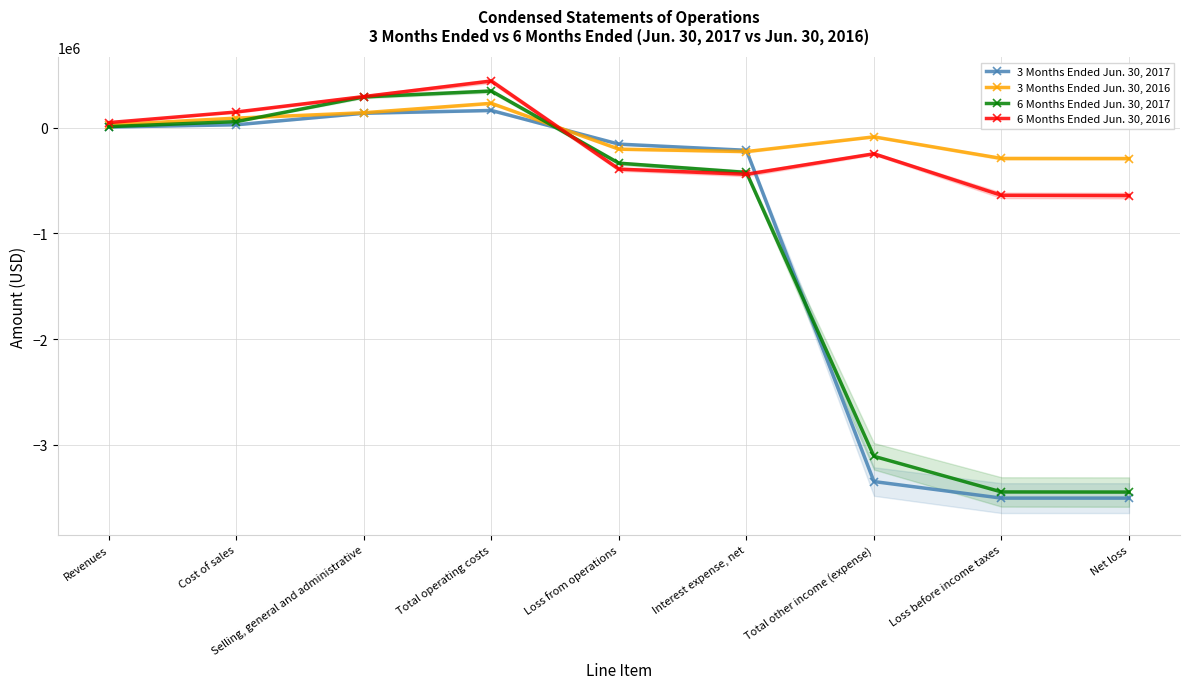

What is the label of the 5th point from the left?

Loss from operations